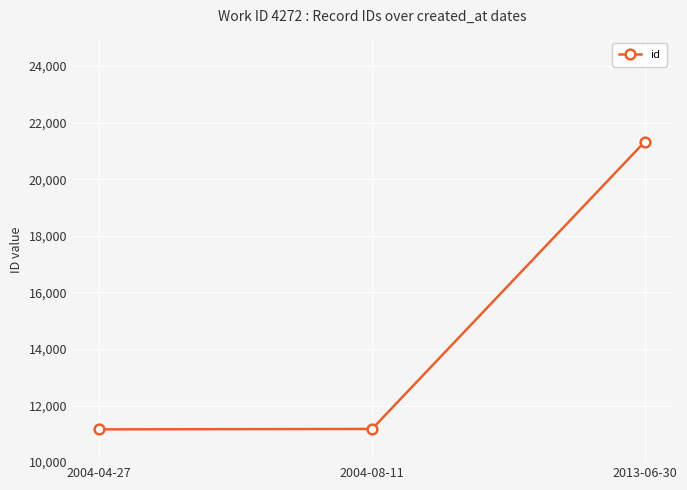

The value at 2013-06-30 is 21330. True or false?

True